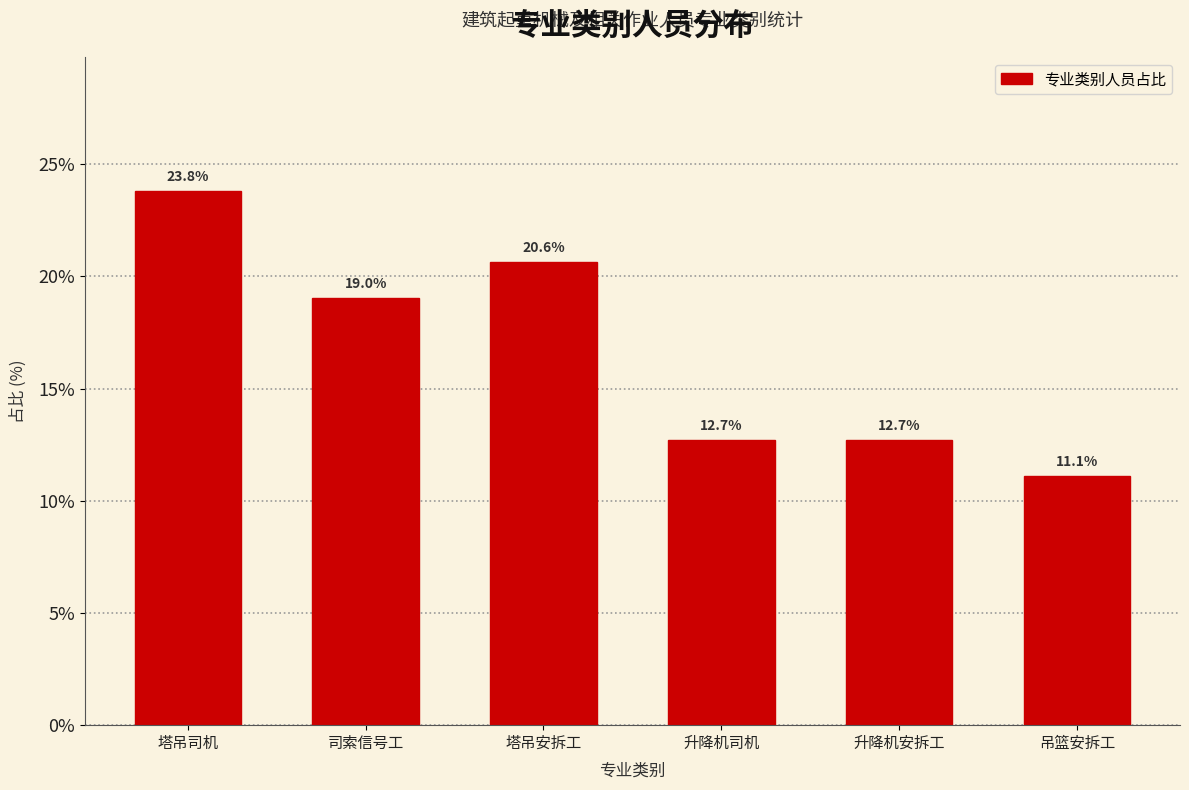

Reading left to right, extract all data points from this chart.

塔吊司机=23.8	司索信号工=19.0	塔吊安拆工=20.6	升降机司机=12.7	升降机安拆工=12.7	吊篮安拆工=11.1